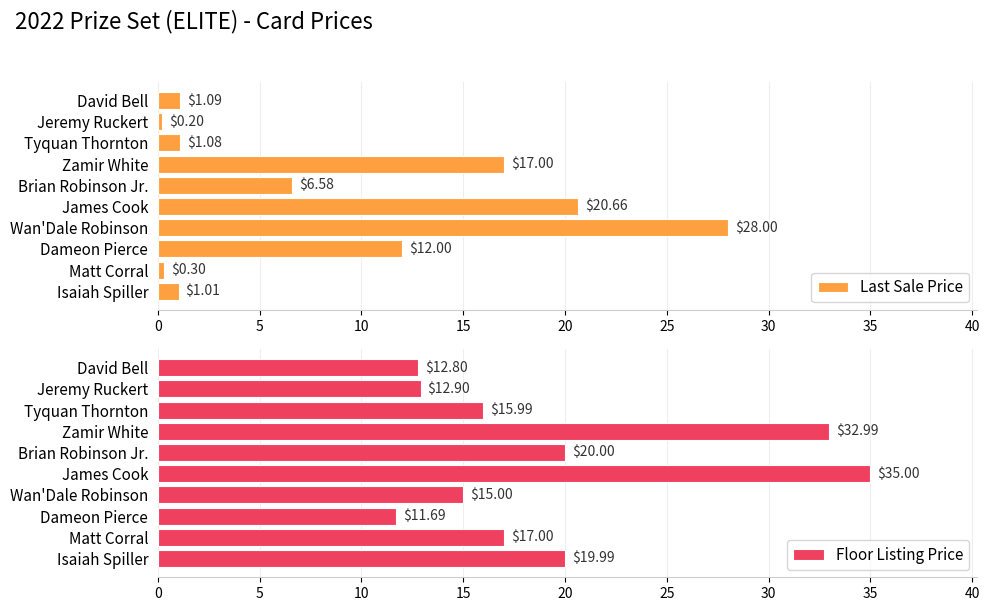

How many bars are there in total?

20